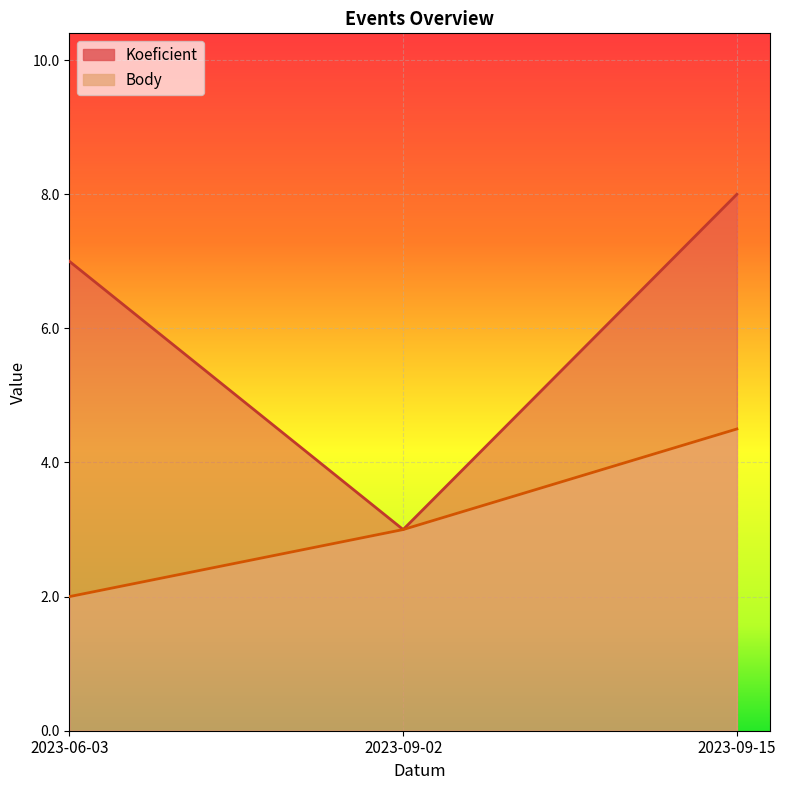

Reading left to right, extract all data points from this chart.

Koeficient: 2023-06-03=7.0	2023-09-02=3.0	2023-09-15=8.0
Body: 2023-06-03=2.0	2023-09-02=3.0	2023-09-15=4.5